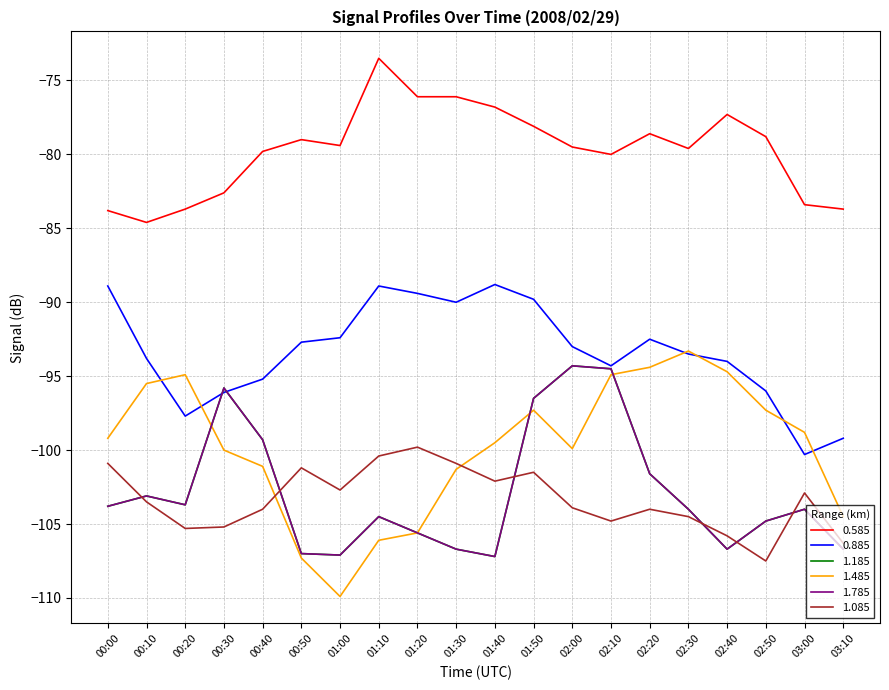

Is this an area chart (filled region under the line)?

No